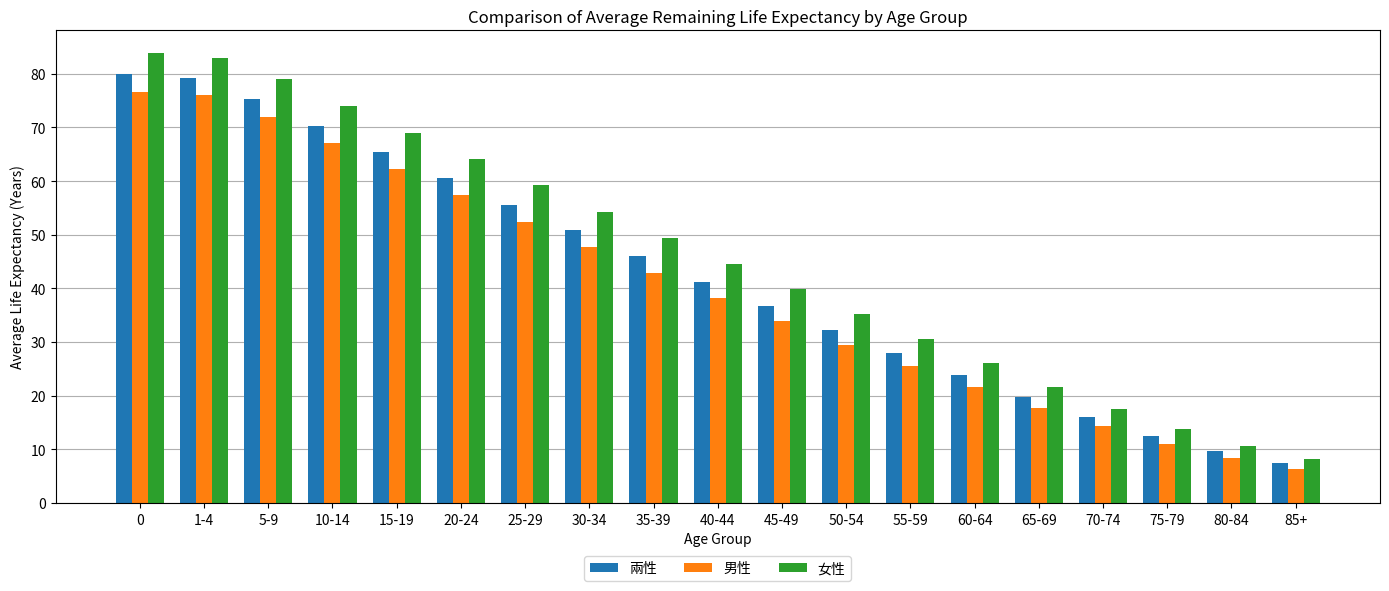

What are all the series names shown in the legend?

兩性, 男性, 女性